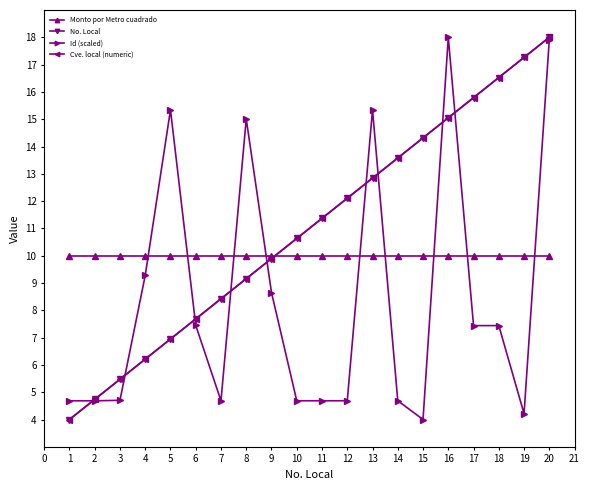

What is the difference between the second highest and second lowest values in the Cve. local (numeric) series?

12.5